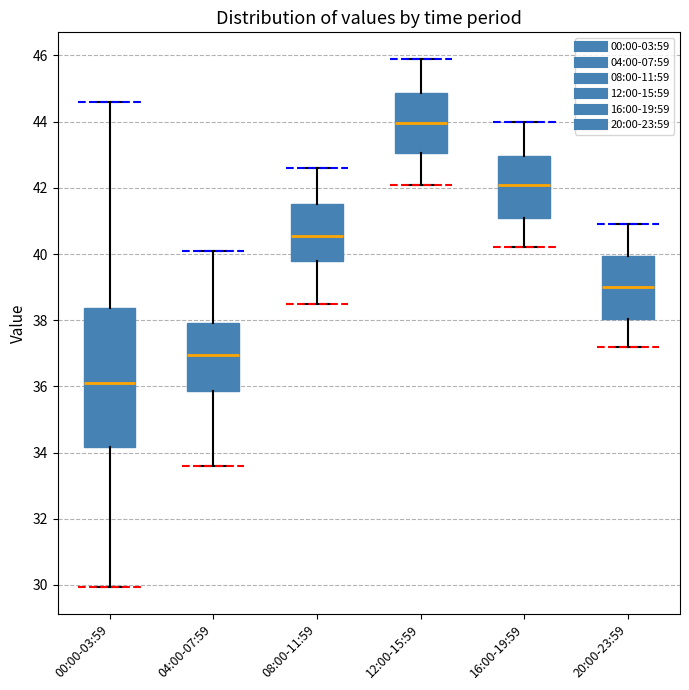

Reading left to right, transcribe this box plot: for each box, give where its median line is, the range the box spans, and where its two whiskers end, as read against the y-axis. The values are not printed on the chart, so give them approximately, as read against the axis.

00:00-03:59: median 36.2, box 34.2 to 38.4, whiskers 30.0 to 44.6
04:00-07:59: median 37.0, box 35.8 to 38.0, whiskers 33.6 to 40.2
08:00-11:59: median 40.6, box 39.8 to 41.6, whiskers 38.6 to 42.6
12:00-15:59: median 44.0, box 43.0 to 44.8, whiskers 42.2 to 46.0
16:00-19:59: median 42.2, box 41.0 to 43.0, whiskers 40.2 to 44.0
20:00-23:59: median 39.0, box 38.0 to 40.0, whiskers 37.2 to 41.0